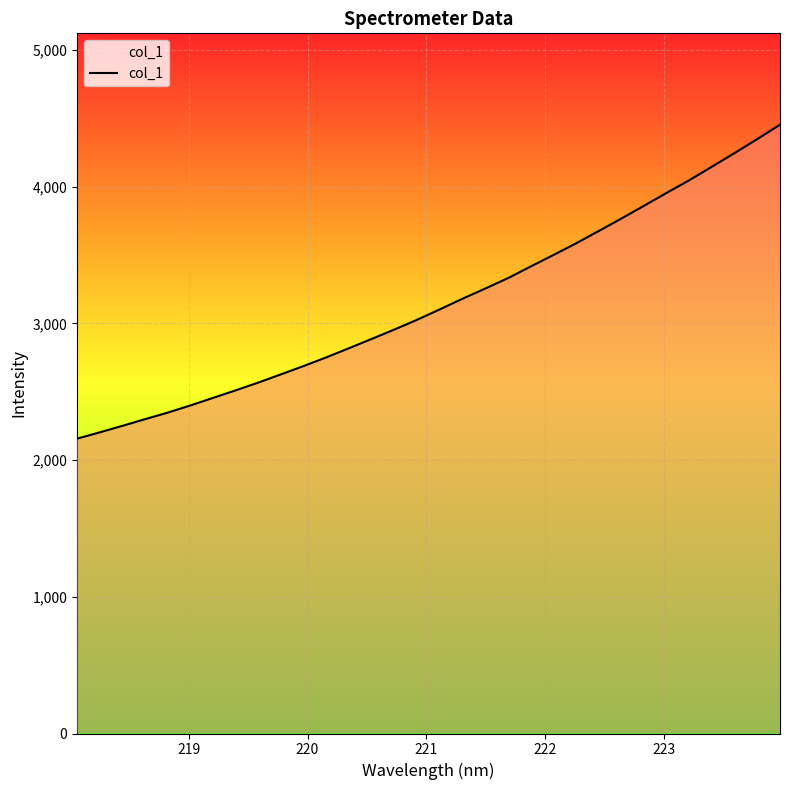

True or false: there are more than 2 points higher than both neighbors.

False